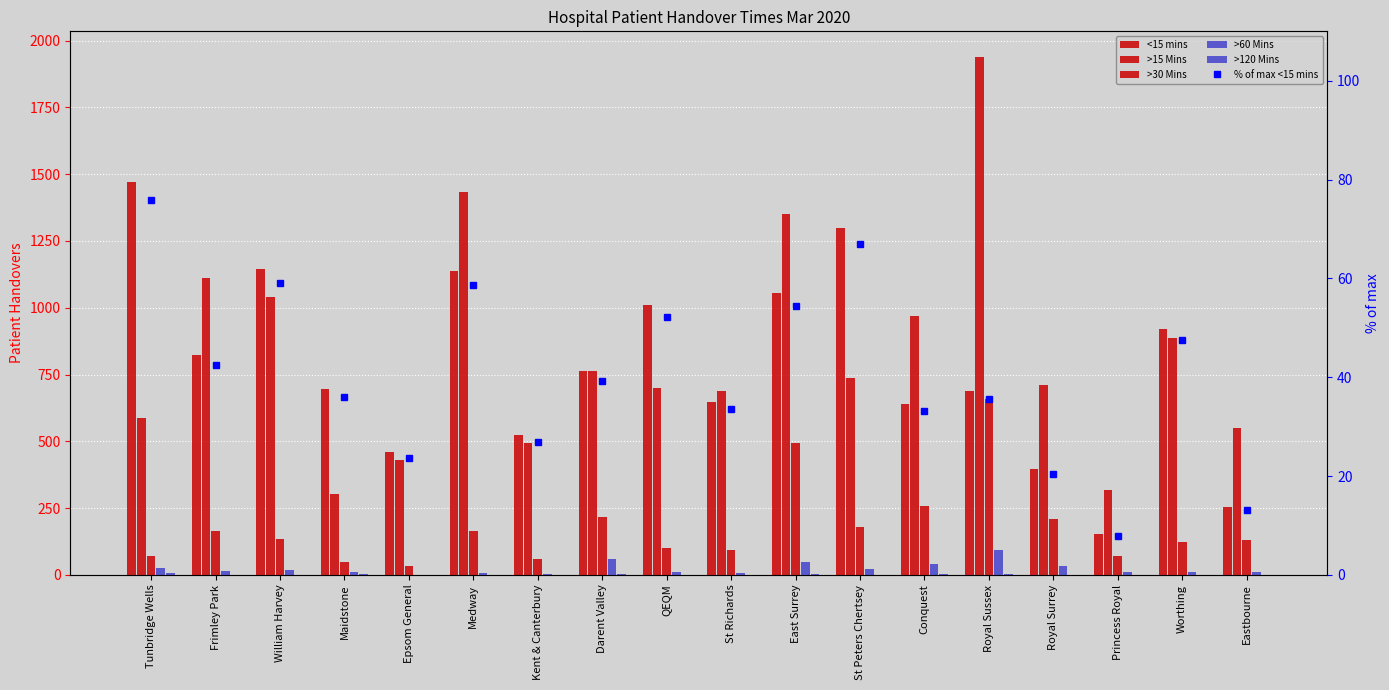

What is the total value across all series at Worthing?

1988.6